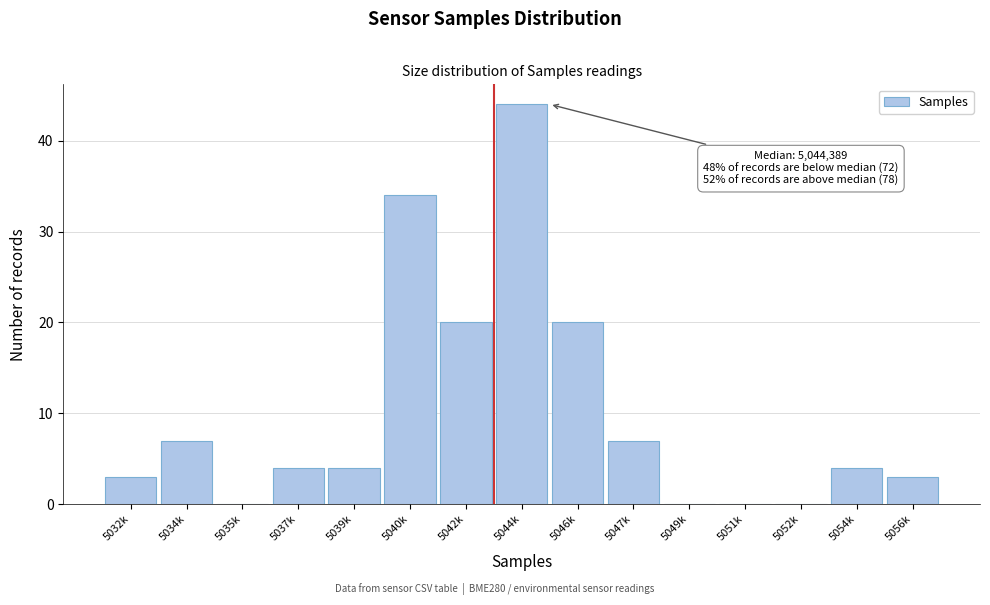

Reading left to right, what are all the values shown in this chart?

5032k=3	5034k=7	5035k=0	5037k=4	5039k=4	5040k=34	5042k=20	5044k=44	5046k=20	5047k=7	5049k=0	5051k=0	5052k=0	5054k=4	5056k=3